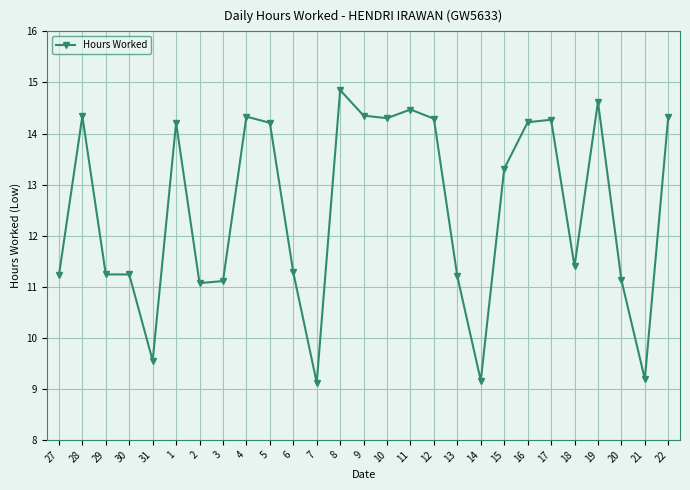

Between 17 and 8, which is larger?

8